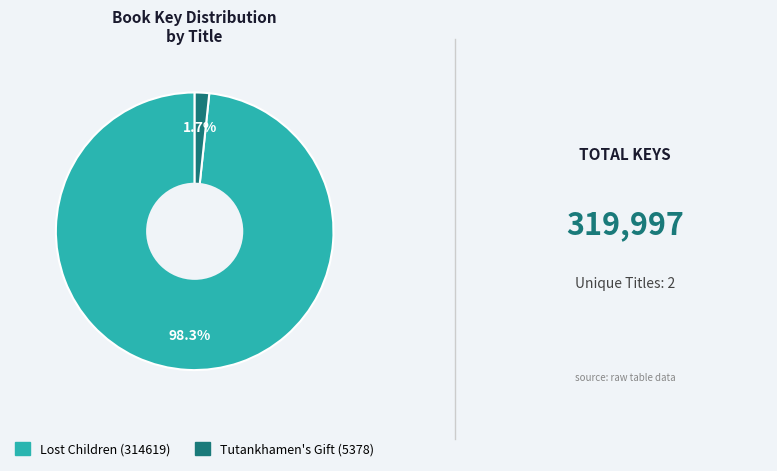

How much of the chart is everything except Lost Children (314619)?

1.7%